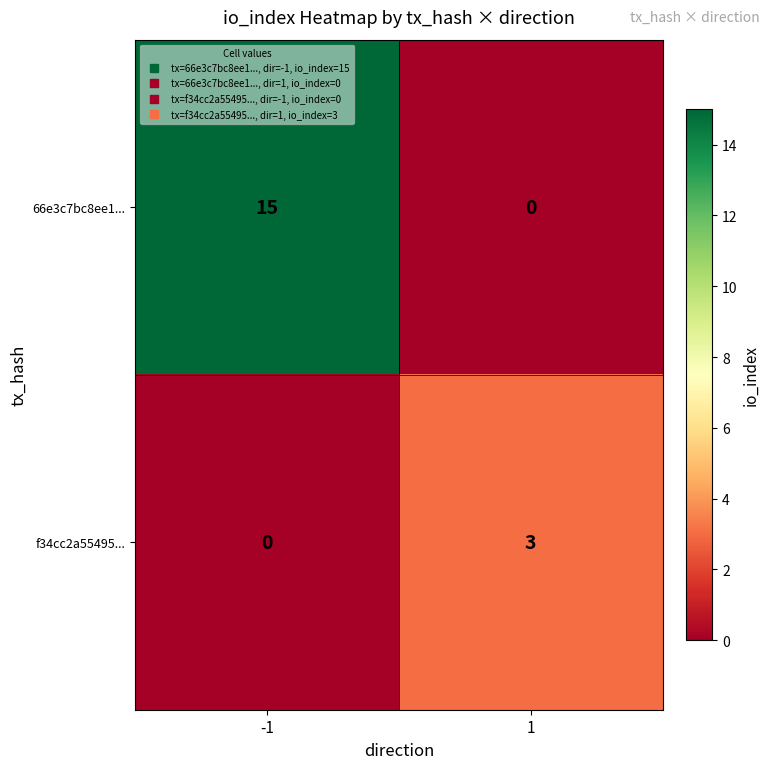

What is the sum of the f34cc2a55495... values at 1 and -1?

3